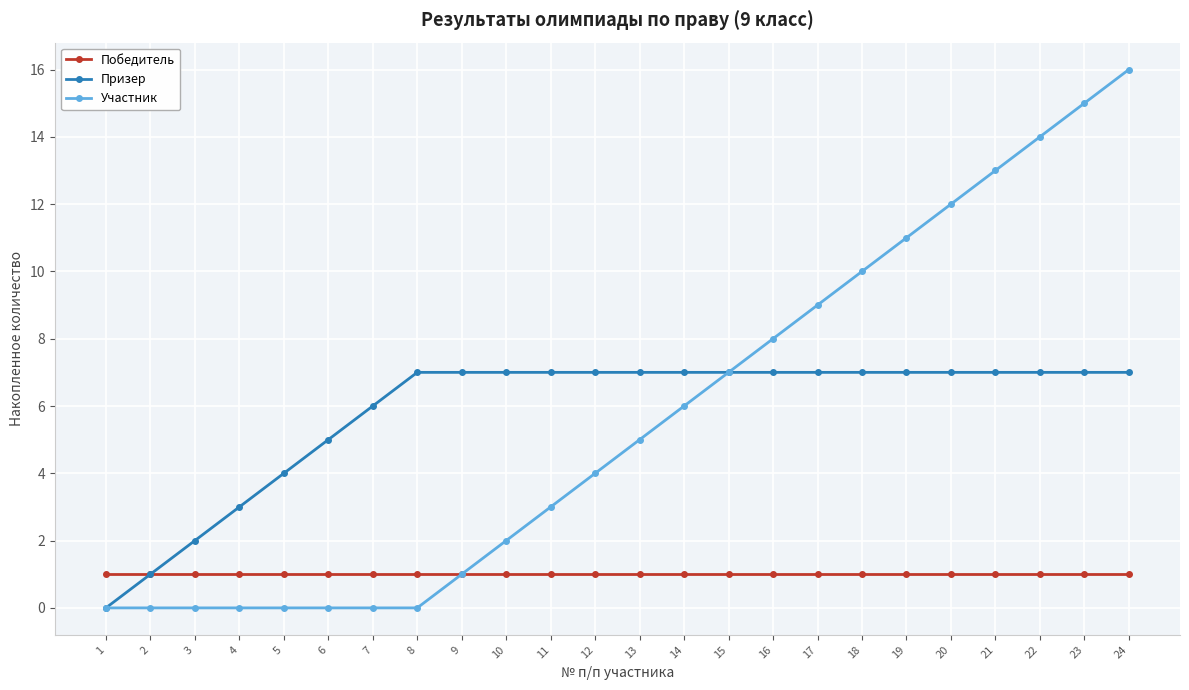

What is the maximum value shown in the chart?

16